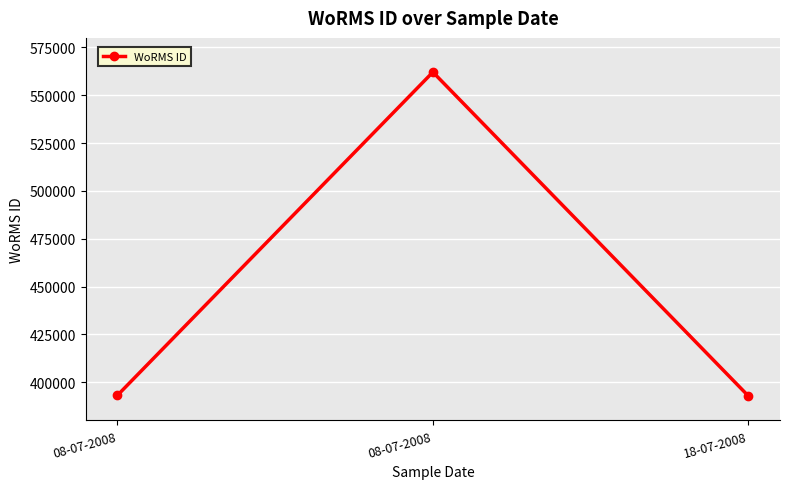

Is it true that the value at 18-07-2008 is 706948?

False